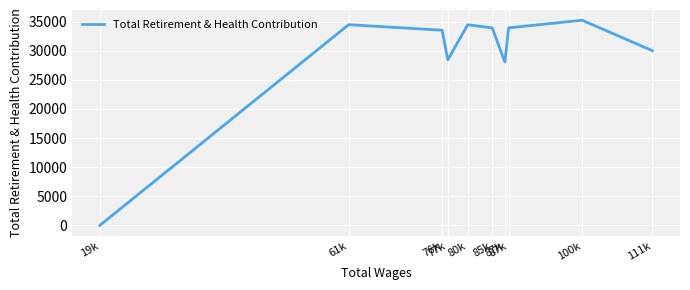

At which label does the data first exceed 33911?

61k